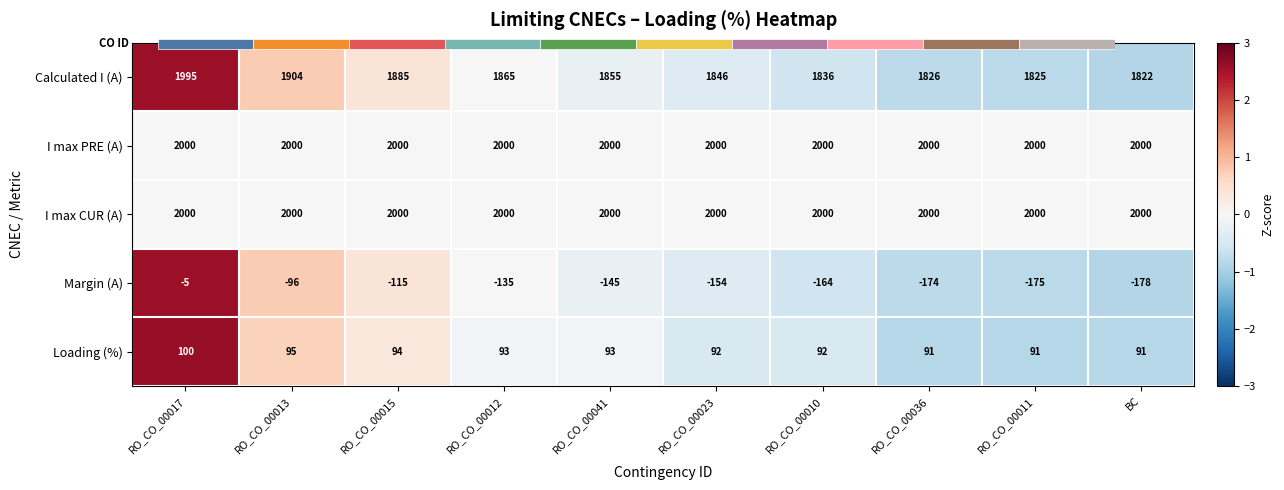

How many data points does each series have?

10